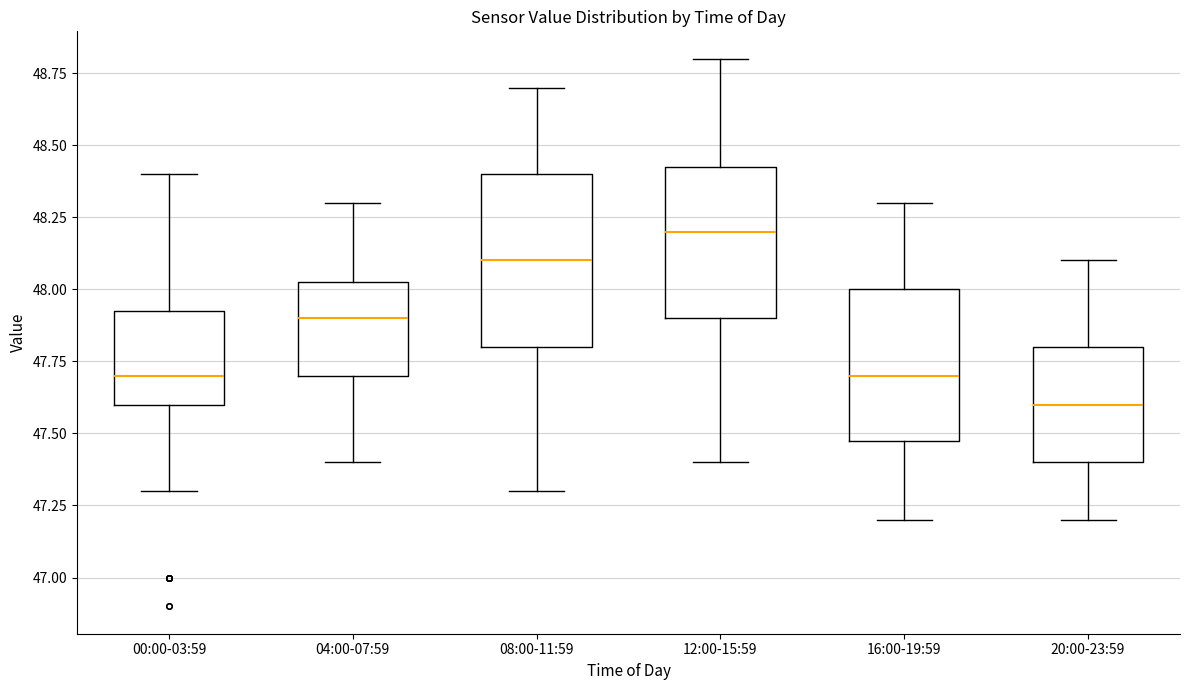

Reading left to right, transcribe this box plot: for each box, give where its median line is, the range the box spans, and where its two whiskers end, as read against the y-axis. The values are not printed on the chart, so give them approximately, as read against the axis.

00:00-03:59: median 47.70, box 47.60 to 47.95, whiskers 47.30 to 48.40
04:00-07:59: median 47.90, box 47.70 to 48.05, whiskers 47.40 to 48.30
08:00-11:59: median 48.10, box 47.80 to 48.40, whiskers 47.30 to 48.70
12:00-15:59: median 48.20, box 47.90 to 48.45, whiskers 47.40 to 48.80
16:00-19:59: median 47.70, box 47.50 to 48.00, whiskers 47.20 to 48.30
20:00-23:59: median 47.60, box 47.40 to 47.80, whiskers 47.20 to 48.10